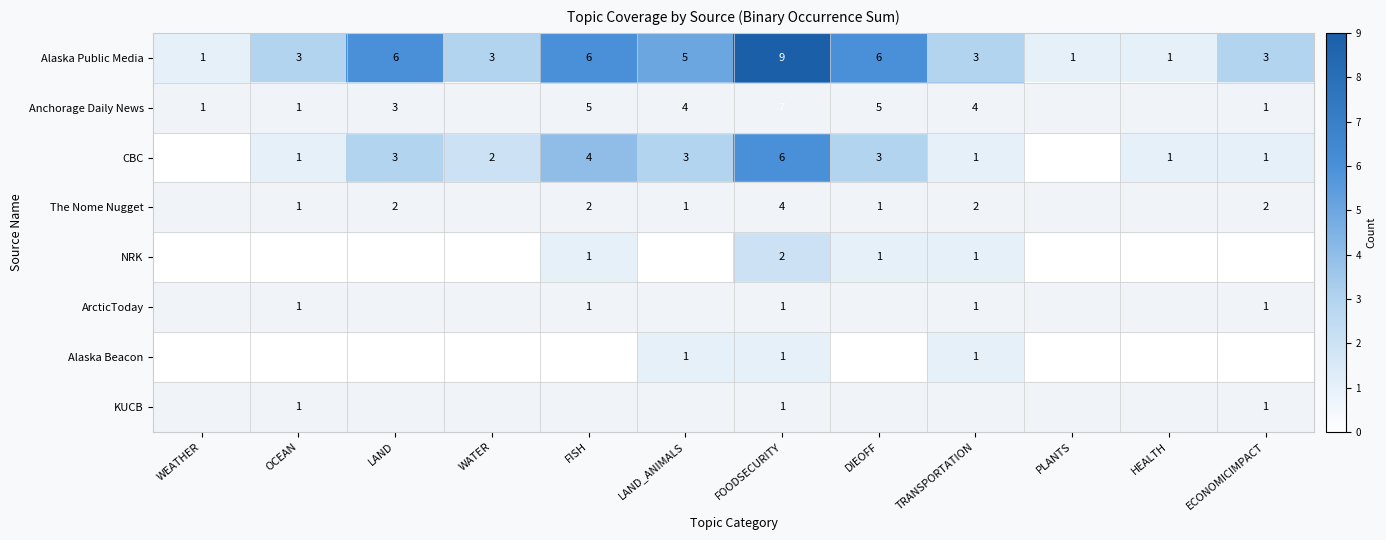

True or false: NRK has a value of 2 at FOODSECURITY.

True